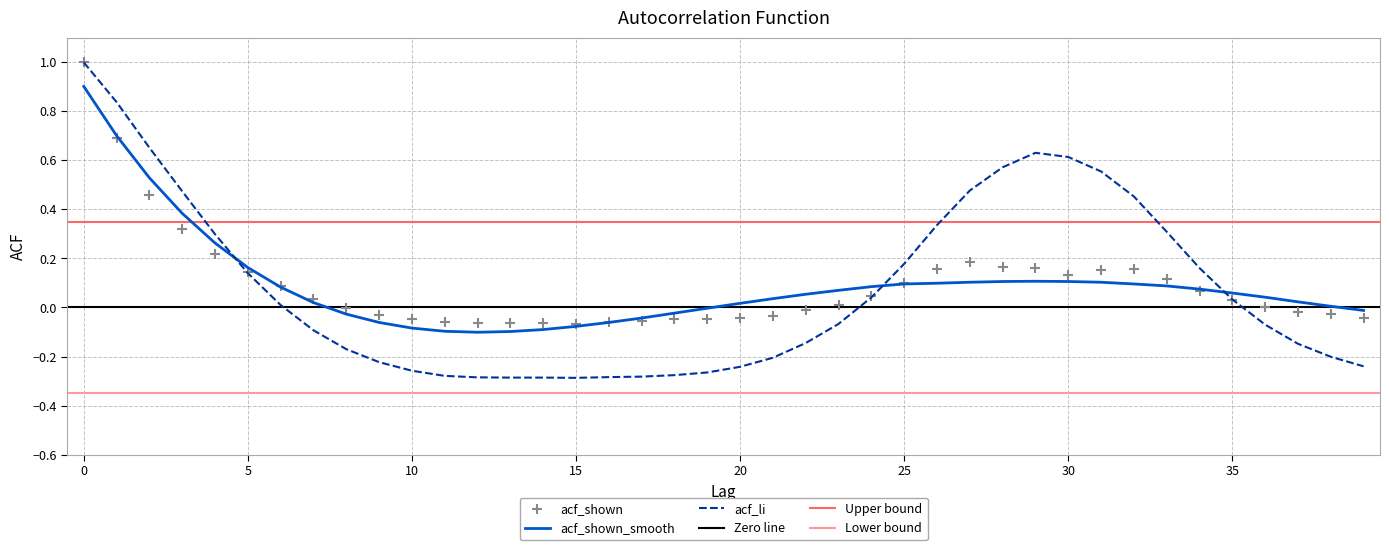

At how many categories does at least one series exceed 0?

27